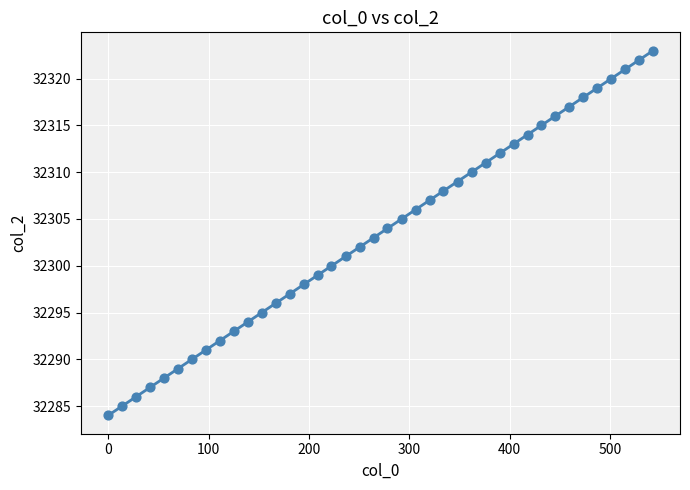

How many points are shown in the scatter plot?

40